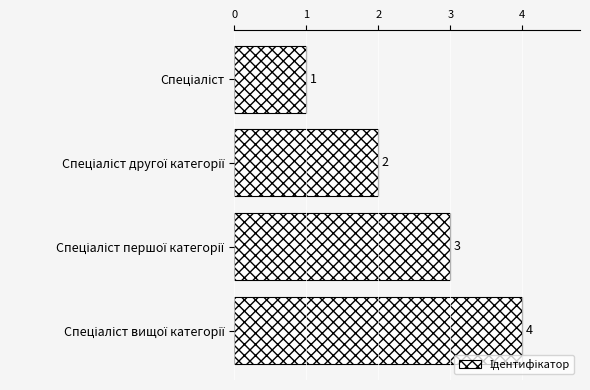

What is the value of the 2nd bar from the top?

2